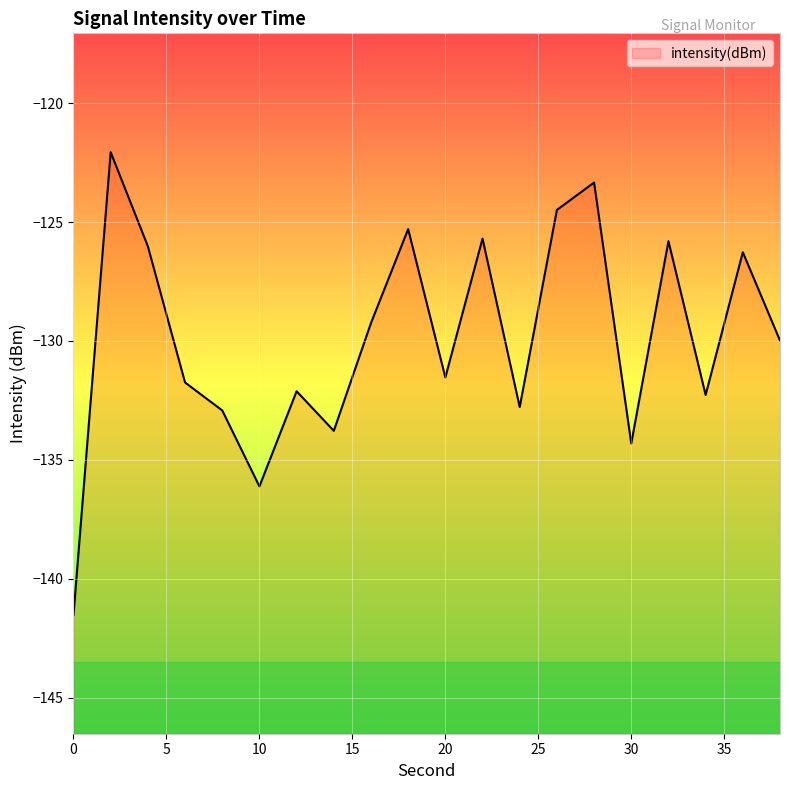

List the labels in order of value, smallest first.

0, 10, 30, 14, 8, 24, 34, 12, 6, 20, 38, 16, 36, 4, 32, 22, 18, 26, 28, 2